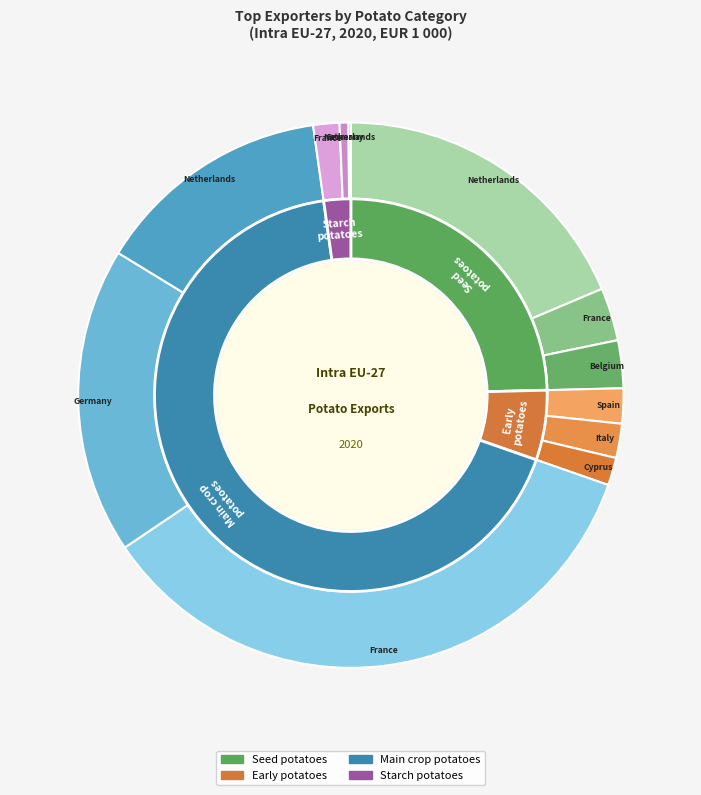

Is there a majority slice in this chart?

Yes